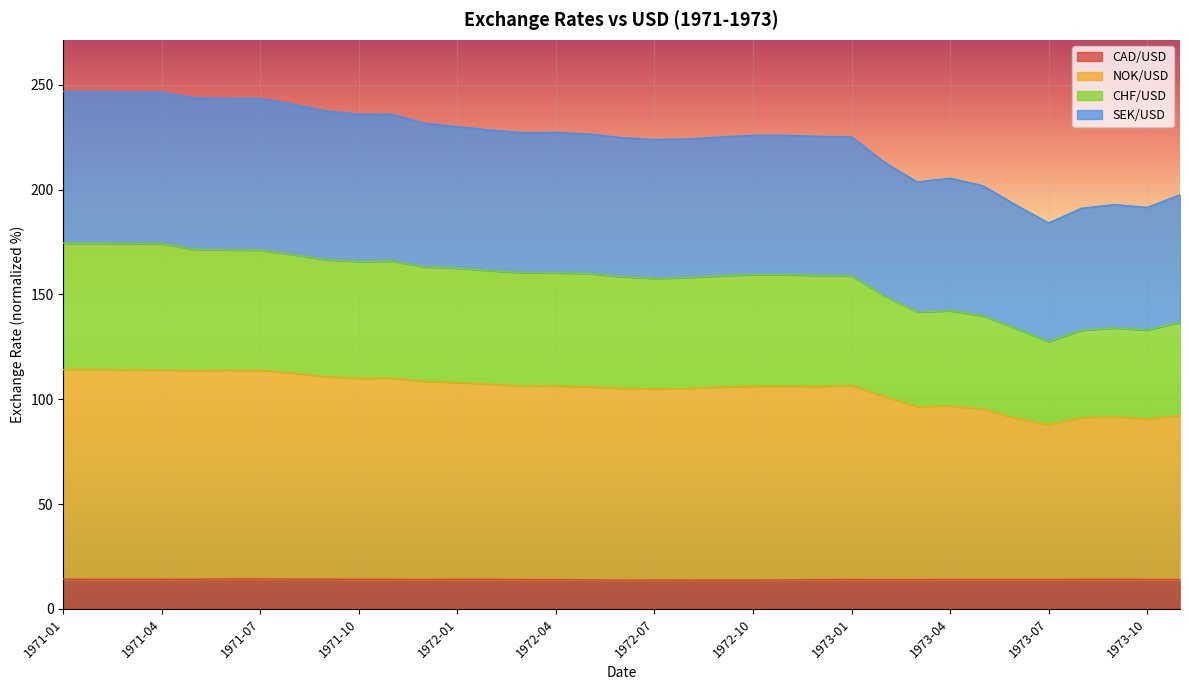

True or false: SEK/USD and CHF/USD intersect in this chart.

False